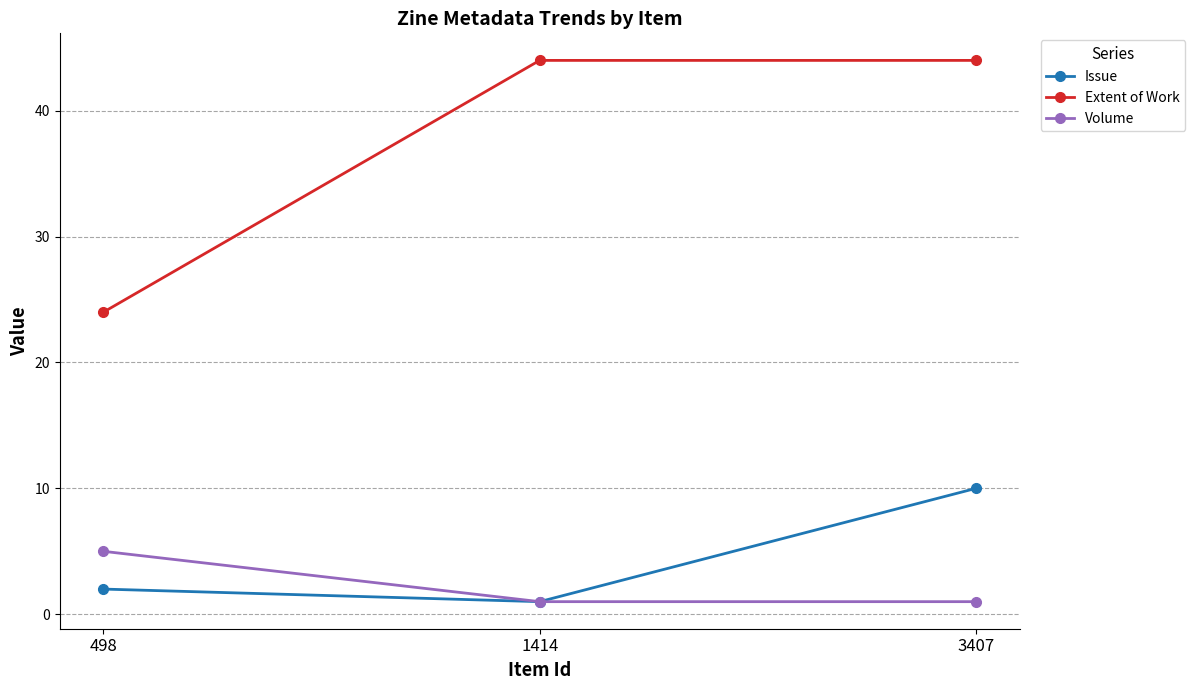

Reading left to right, list all the values displayed in this chart.

Issue: 498=2	1414=1	3407=10
Extent of Work: 498=24	1414=44	3407=44
Volume: 498=5	1414=1	3407=1